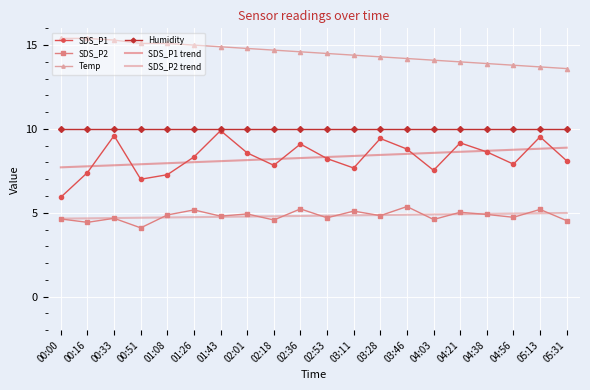

True or false: SDS_P2 trend and SDS_P2 intersect in this chart.

True